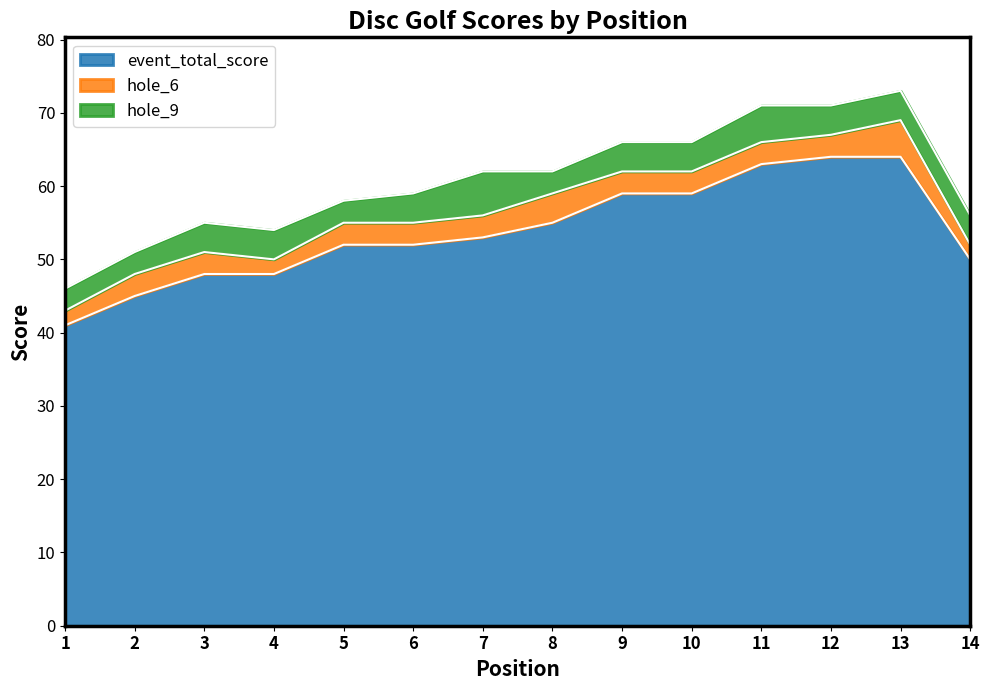

What is the sum of the round_total_score values at 2 and 5?

97